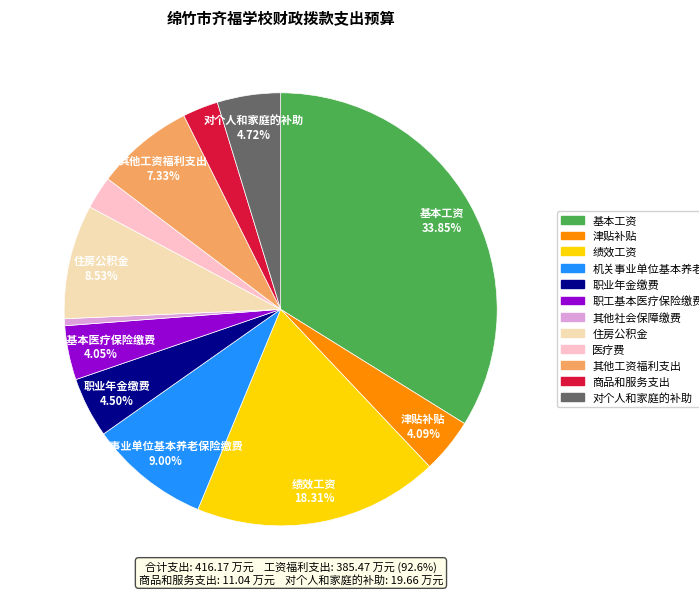

Which category has the smallest portion of the pie?

其他社会保障缴费